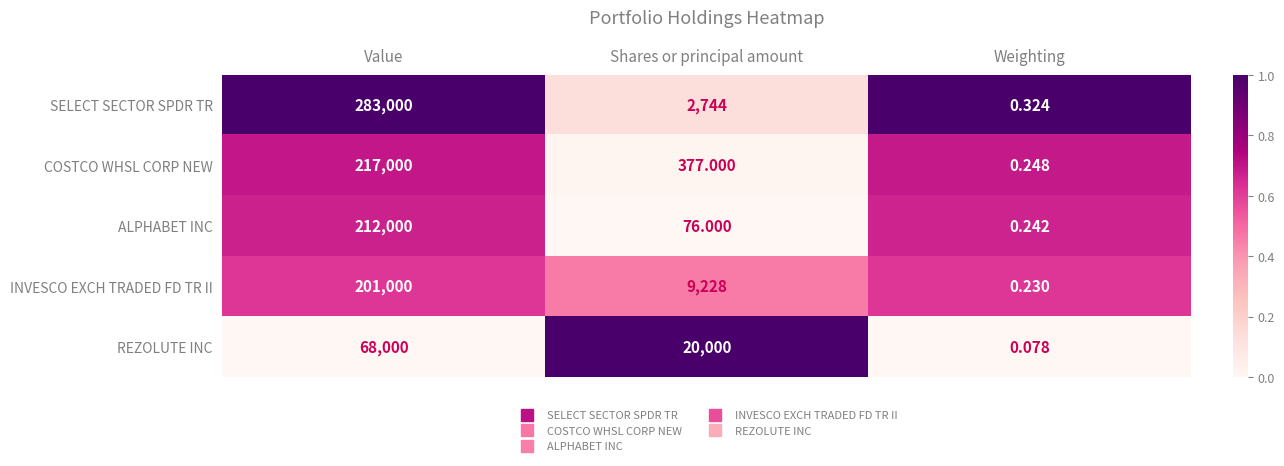

Which series has the largest range (max minus min)?

SELECT SECTOR SPDR TR